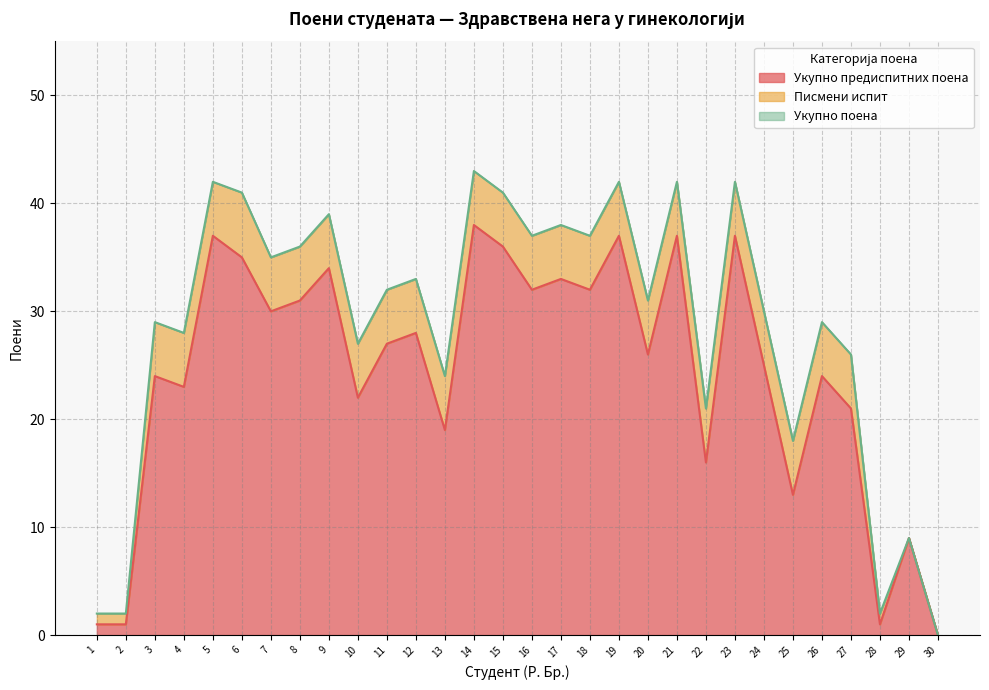

Is it true that Укупно поена equals 0 at 30?

True